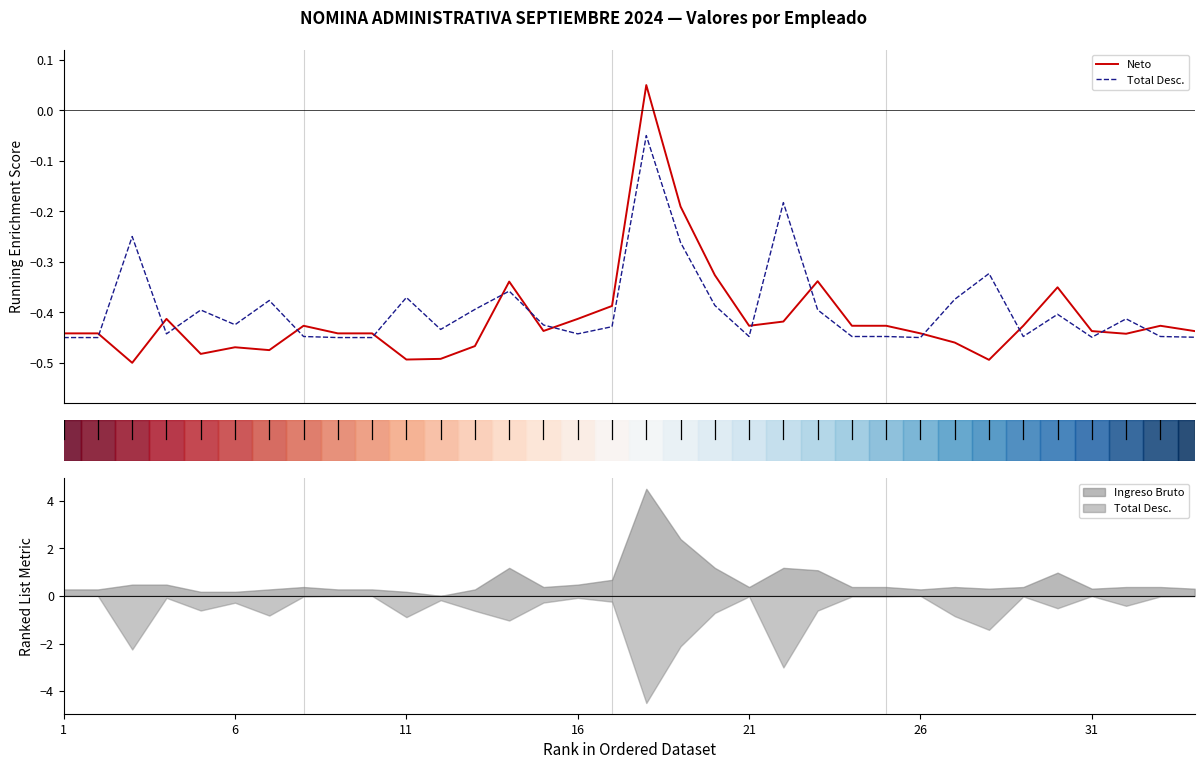

List the series in order of their overall mean, highest first.

Total Desc., Neto